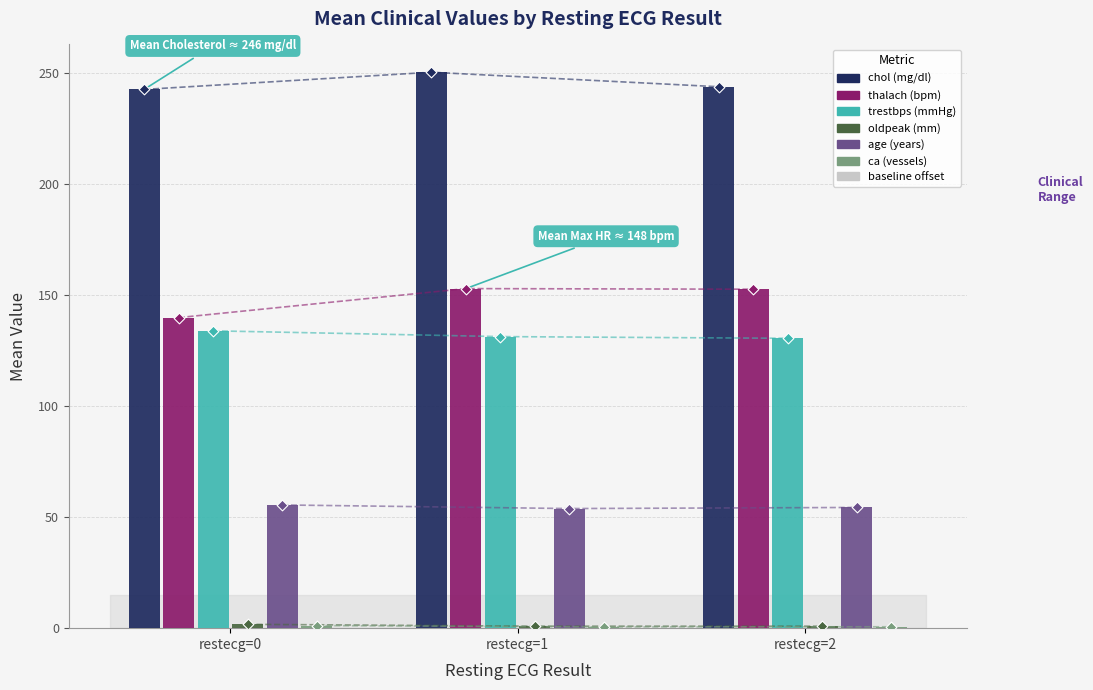

At how many categories does at least one series exceed 100?

3